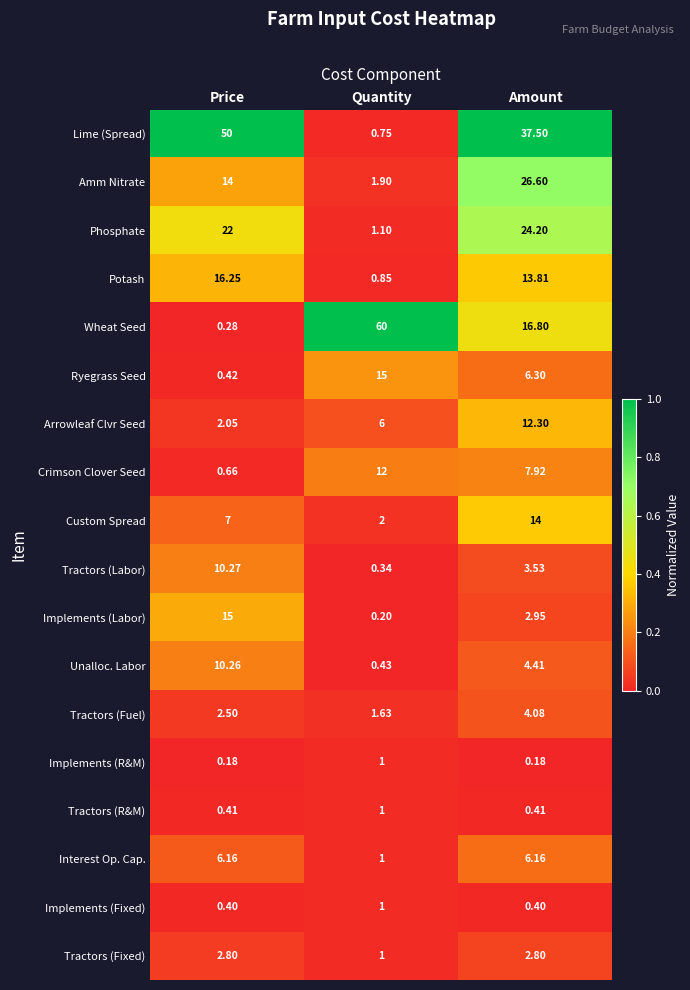

Which series changed the most between Quantity and Amount?

Wheat Seed